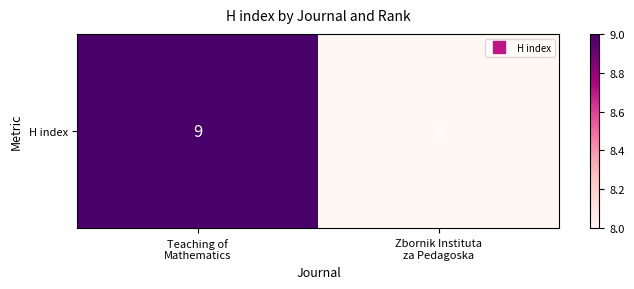

How many values are between 8 and 9?

2